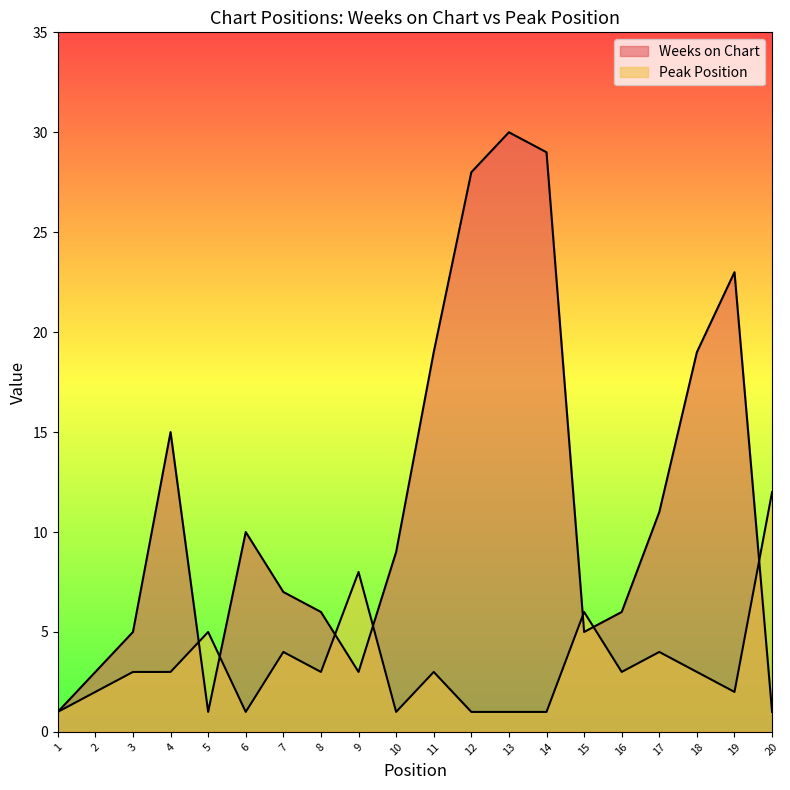

At which category does Weeks on Chart reach its first local valley?

5